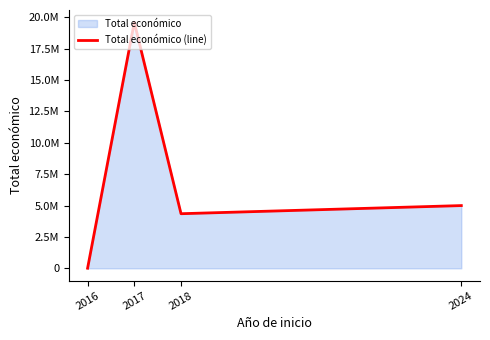

What is the sum of the values at 2017 and 2024?

24605469